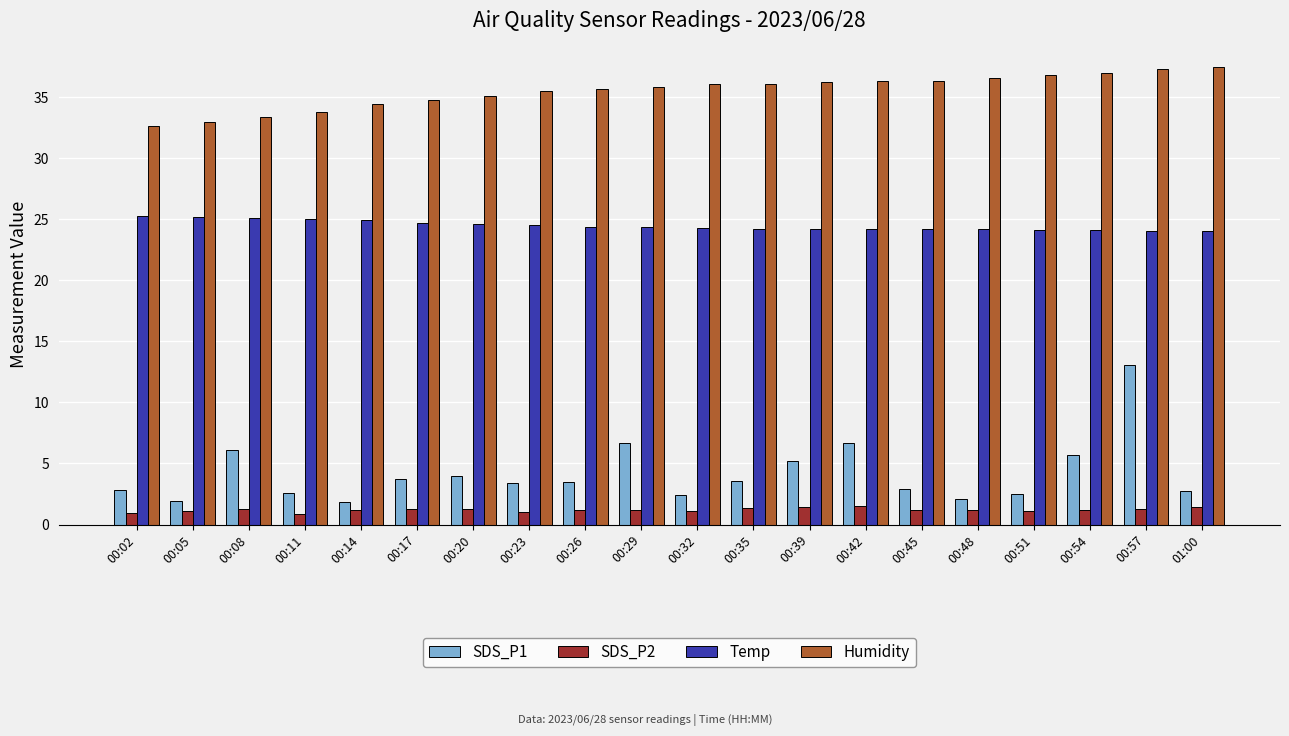

How many data points does each series have?

20